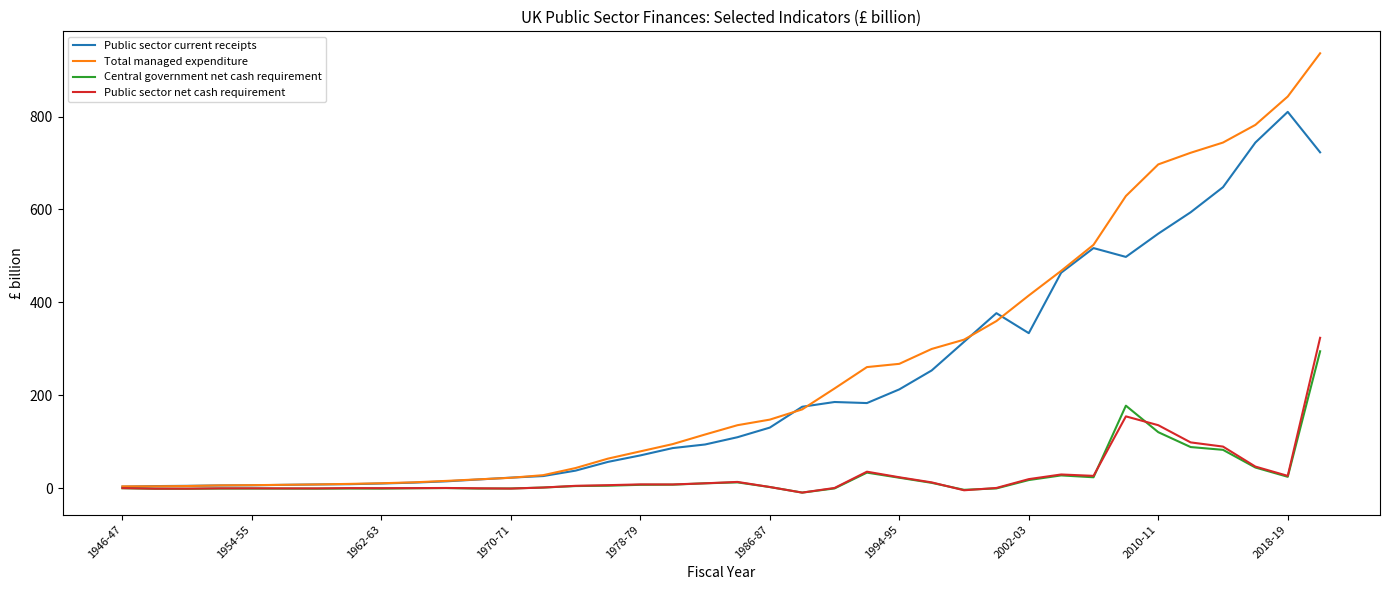

Which series has the largest range (max minus min)?

Total managed expenditure